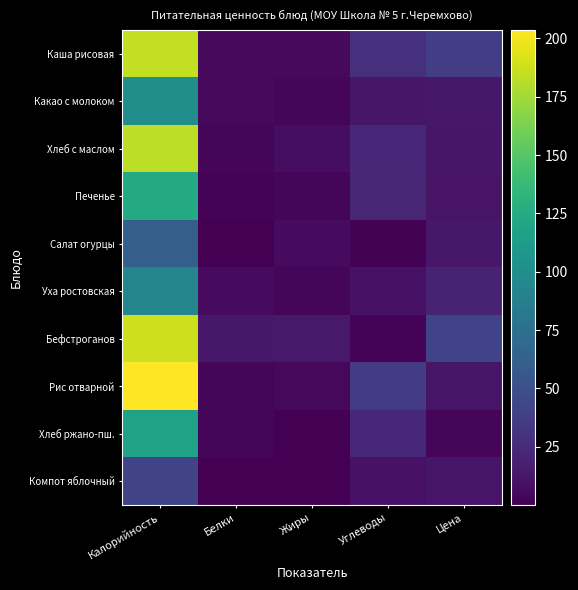

Reading right to left, list all the values displayed in this chart.

Каша рисовая: Цена=37.3	Углеводы=28.7	Жиры=5.4	Белки=5.3	Калорийность=184.5
Какао с молоком: Цена=13.4	Углеводы=12.5	Жиры=3.5	Белки=4.7	Калорийность=100.4
Хлеб с маслом: Цена=12.7	Углеводы=23.9	Жиры=8.0	Белки=4.0	Калорийность=183.5
Печенье: Цена=10.6	Углеводы=22.3	Жиры=2.9	Белки=2.3	Калорийность=124.7
Салат огурцы: Цена=13.0	Углеводы=1.4	Жиры=6.0	Белки=0.4	Калорийность=61.6
Уха ростовская: Цена=20.6	Углеводы=9.9	Жиры=3.1	Белки=6.2	Калорийность=92.8
Бефстроганов: Цена=40.9	Углеводы=2.1	Жиры=14.0	Белки=13.5	Калорийность=188.3
Рис отварной: Цена=11.6	Углеводы=36.4	Жиры=4.8	Белки=3.6	Калорийность=203.5
Хлеб ржано-пш.: Цена=4.0	Углеводы=23.8	Жиры=0.7	Белки=4.0	Калорийность=117.4
Компот яблочный: Цена=11.9	Углеводы=9.9	Жиры=0.1	Белки=0.2	Калорийность=41.6